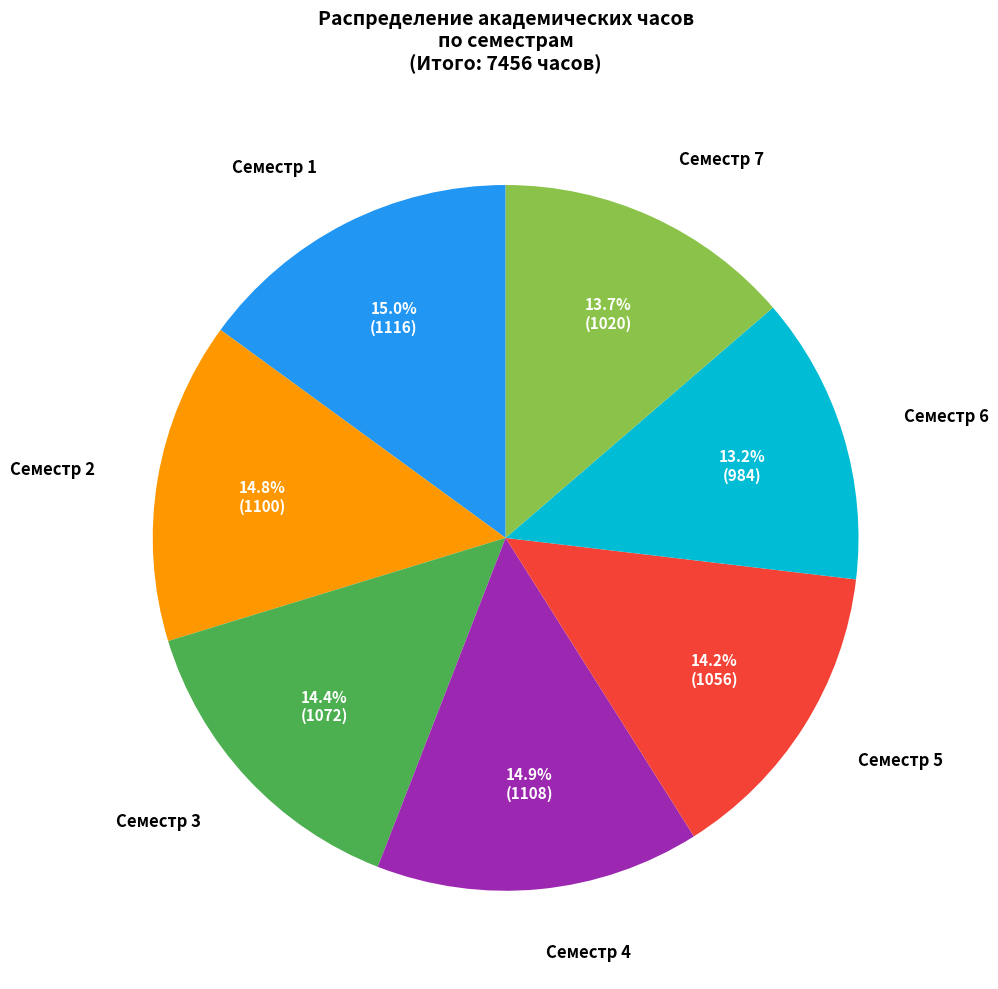

To the nearest percent, what is the average slice percentage?

14%